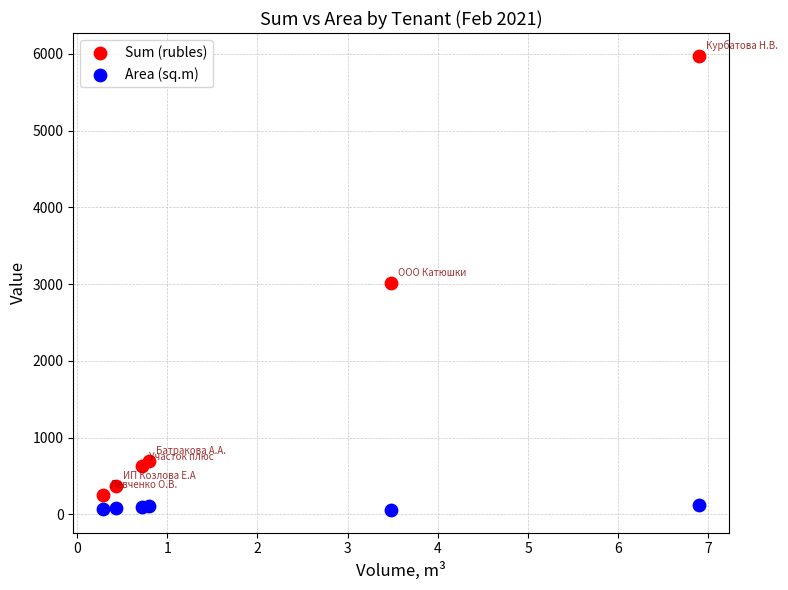

What are all the series names shown in the legend?

Sum (rubles), Area (sq.m)